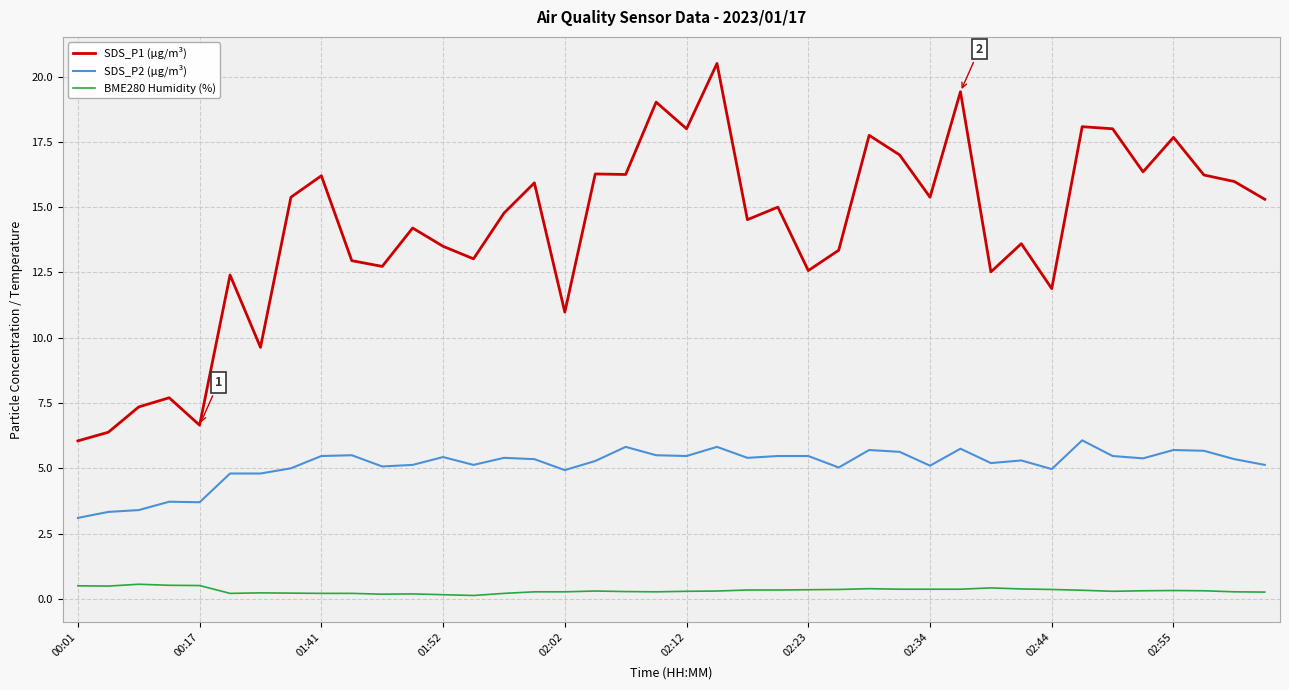

What are all the series names shown in the legend?

SDS_P1 (µg/m³), SDS_P2 (µg/m³), BME280 Humidity (%)